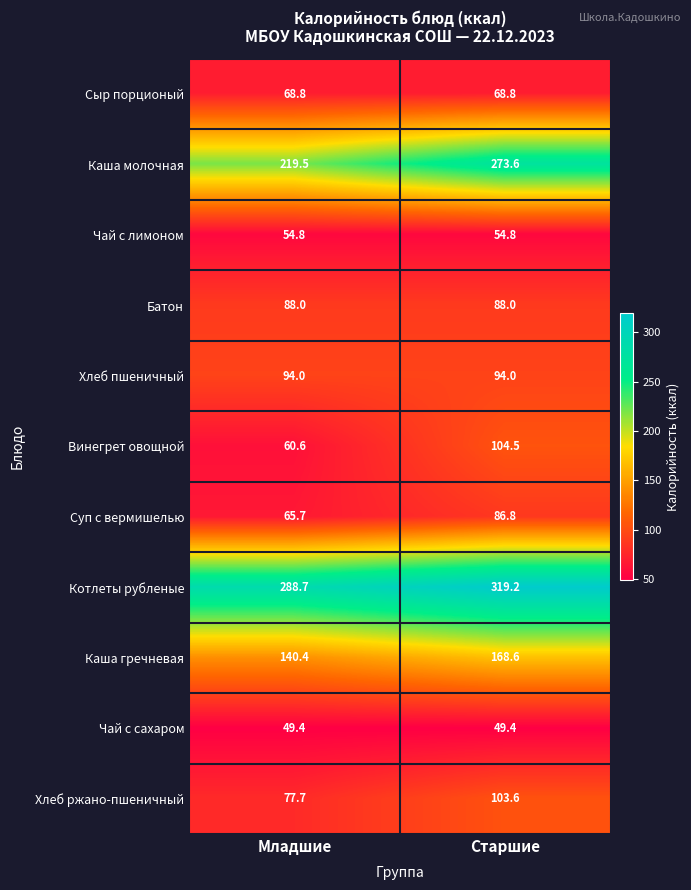

Reading left to right, list all the values displayed in this chart.

Сыр порционый: 68.8	68.8
Каша молочная: 219.5	273.6
Чай с лимоном: 54.8	54.8
Батон: 88.0	88.0
Хлеб пшеничный: 94.0	94.0
Винегрет овощной: 60.6	104.5
Суп с вермишелью: 65.7	86.8
Котлеты рубленые: 288.7	319.2
Каша гречневая: 140.4	168.6
Чай с сахаром: 49.4	49.4
Хлеб ржано-пшеничный: 77.7	103.6